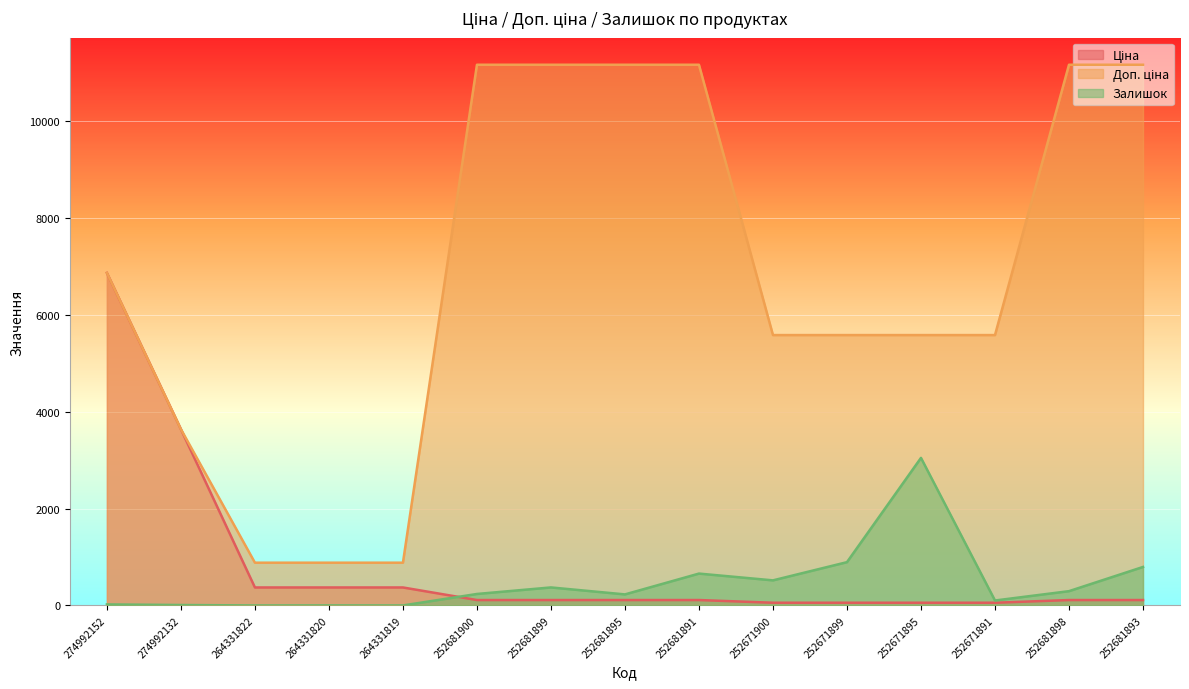

Reading left to right, transcribe all the data shown in this chart.

Ціна: 274992152=6869.4	274992132=3640.8	264331822=371.4	264331820=371.4	264331819=371.4	252681900=111.7	252681899=111.7	252681895=111.7	252681891=111.7	252671900=55.9	252671899=55.9	252671895=55.9	252671891=55.9	252681898=111.7	252681893=111.7
Доп. ціна: 274992152=6869.4	274992132=3641.0	264331822=883.0	264331820=883.0	264331819=883.0	252681900=11169.0	252681899=11169.0	252681895=11169.0	252681891=11169.0	252671900=5585.0	252671899=5585.0	252671895=5585.0	252671891=5585.0	252681898=11169.0	252681893=11169.0
Залишок: 274992152=21.0	274992132=9.0	264331822=0.0	264331820=1.0	264331819=0.0	252681900=237.0	252681899=372.0	252681895=228.0	252681891=658.0	252671900=518.0	252671899=894.0	252671895=3048.0	252671891=102.0	252681898=295.0	252681893=795.0